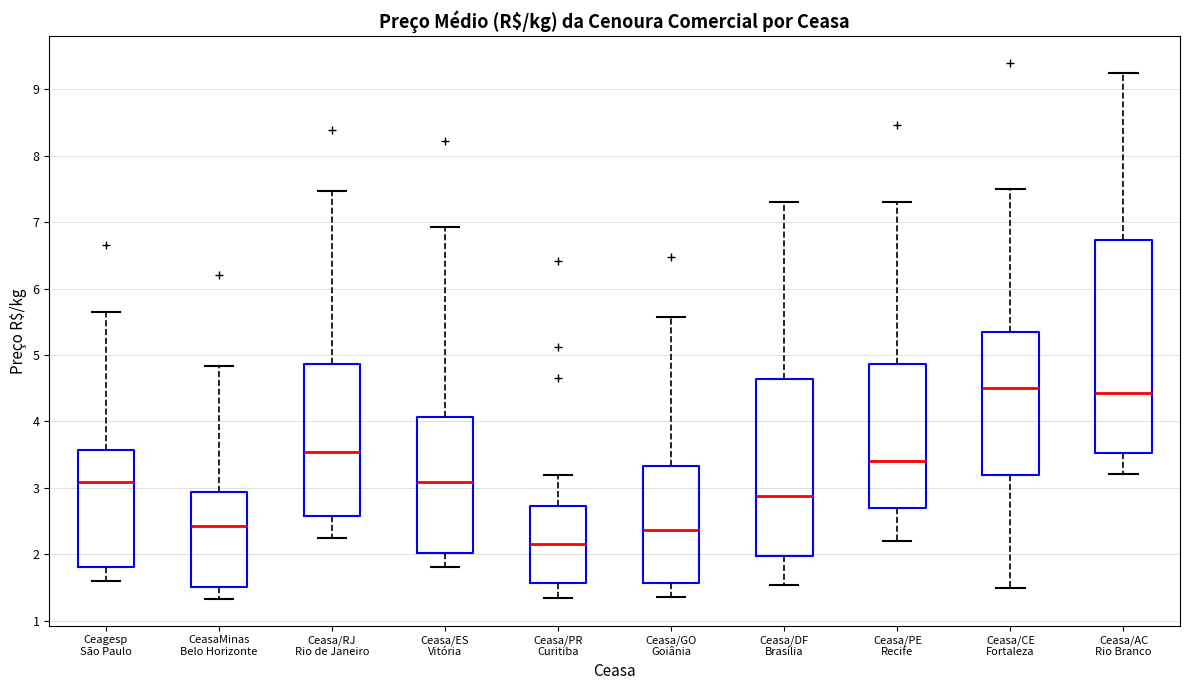

Where is the lower edge of the box for Ceasa/RJ Rio de Janeiro on the y-axis? The values are not printed on the chart, so give them approximately, as read against the axis.

2.6